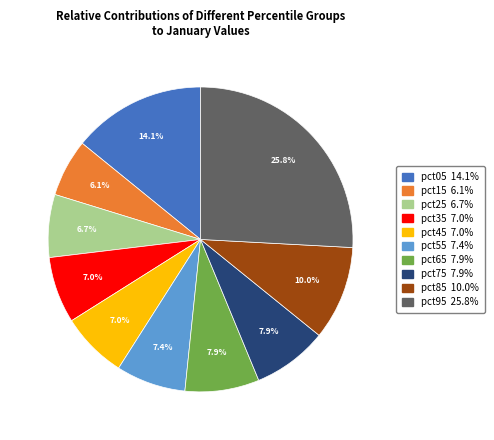

Which has a higher value, pct25 or pct75?

pct75